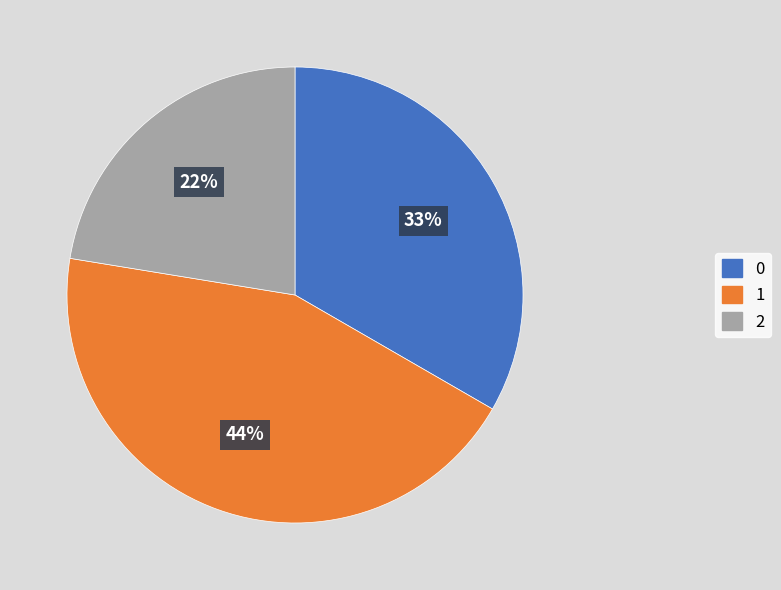

To the nearest percent, what is the difference between the largest and smallest slice percentages?

22%